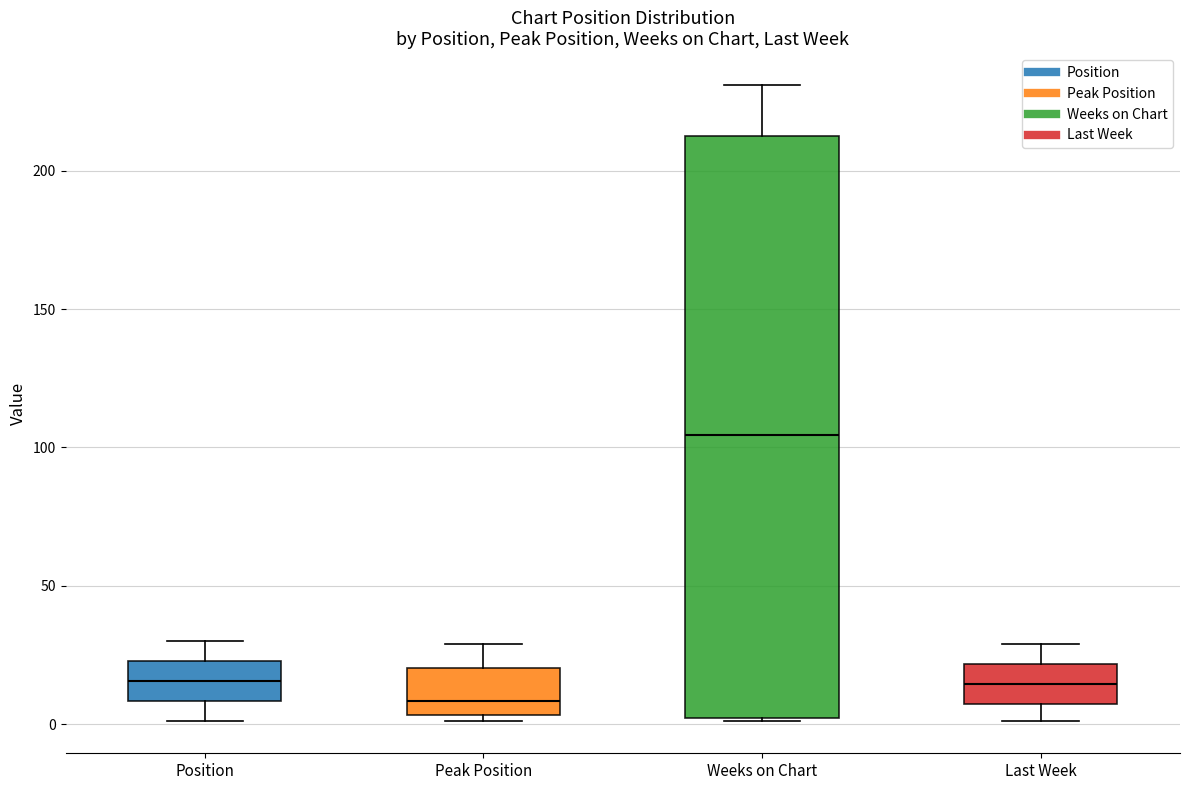

Reading left to right, read every box against the y-axis: the position of its median line, the range the box covers, and the ends of its whiskers. The values are not printed on the chart, so give them approximately, as read against the axis.

Position: median 15, box 10 to 25, whiskers 0 to 30
Peak Position: median 10, box 5 to 20, whiskers 0 to 30
Weeks on Chart: median 105, box 0 to 215, whiskers 0 to 230
Last Week: median 15, box 5 to 20, whiskers 0 to 30